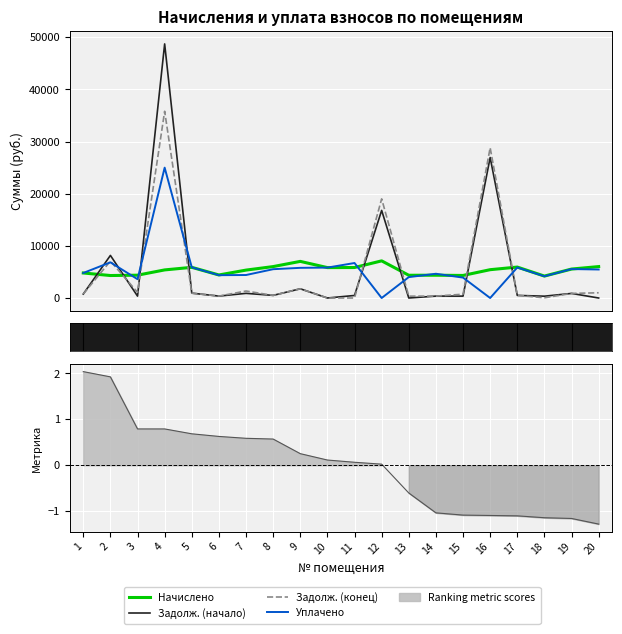

At which category does Начислено reach its first local valley?

2